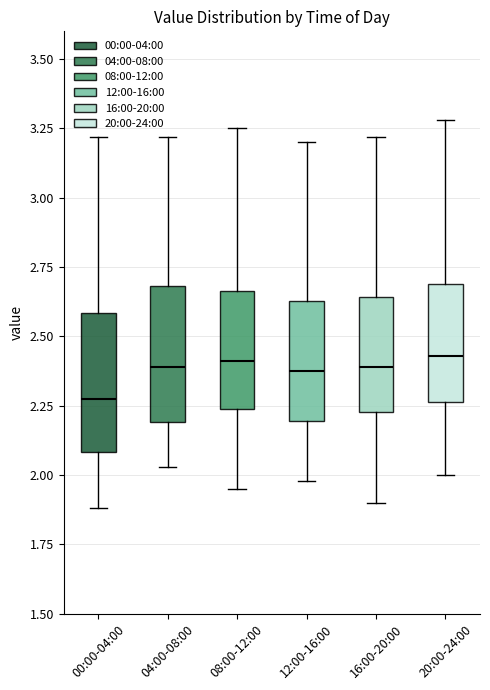

Which box's median line is the lowest?

00:00-04:00